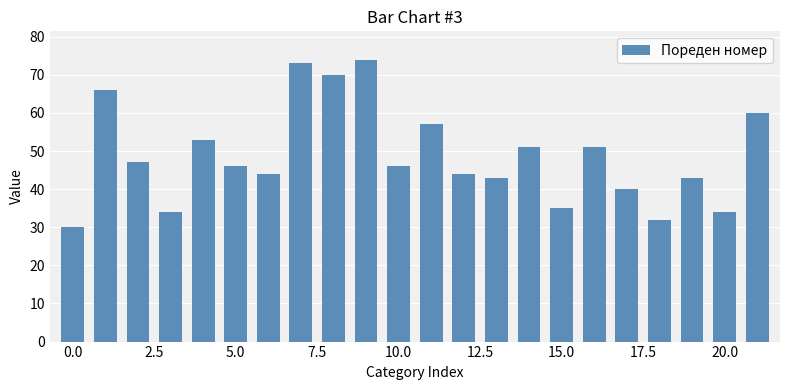

Does the chart contain stacked bars?

No